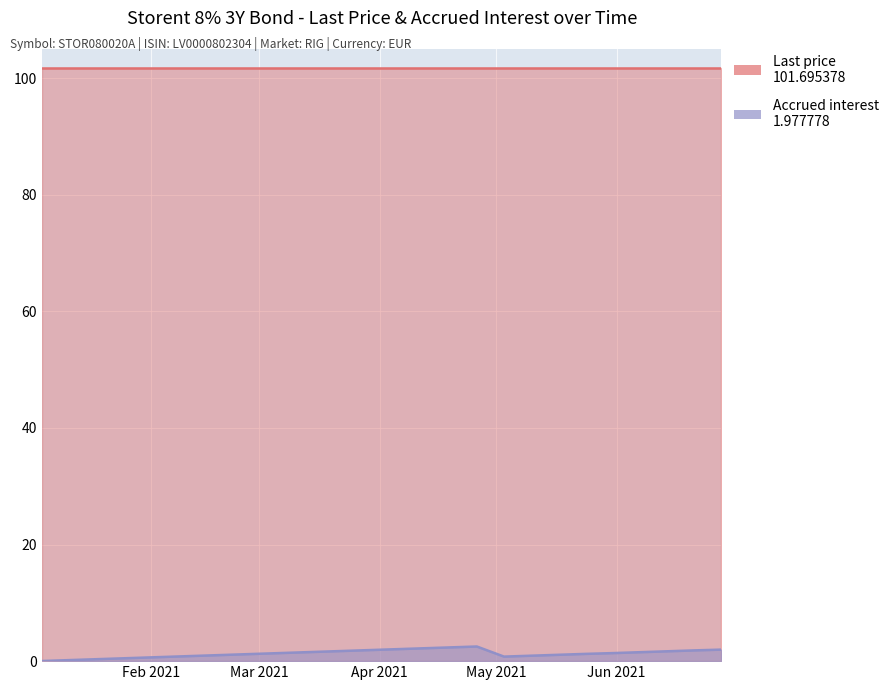

What is the label of the 15th point from the right?

2021-03-22